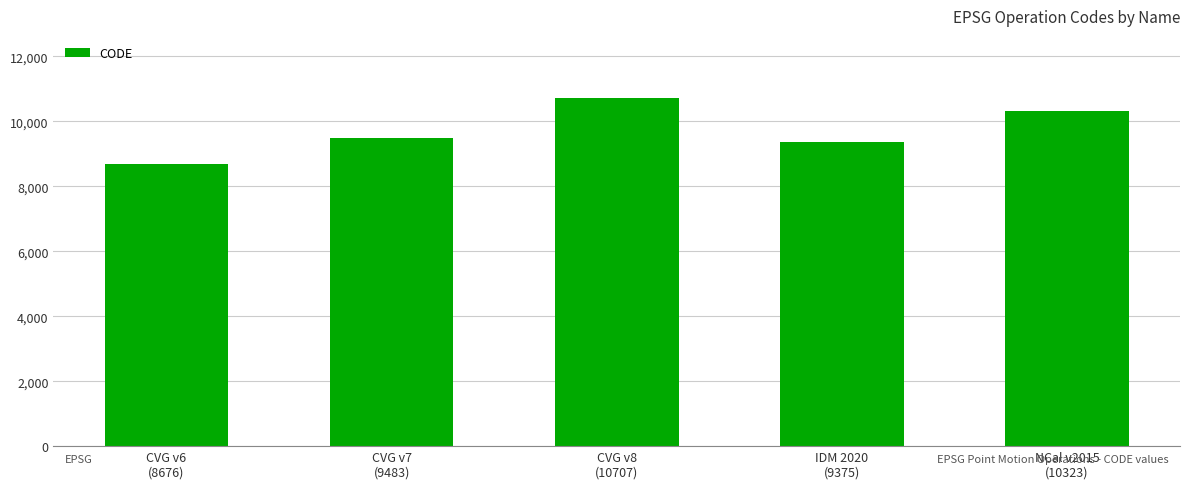

Is it true that the value at CVG v7
(9483) is 4167?

False